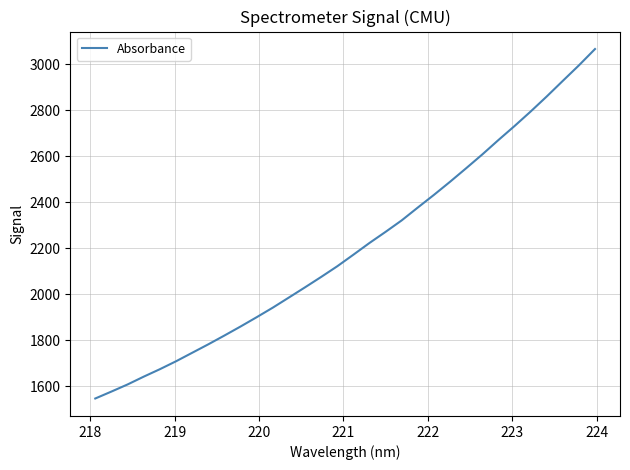

What is the minimum value shown in the chart?

1547.7